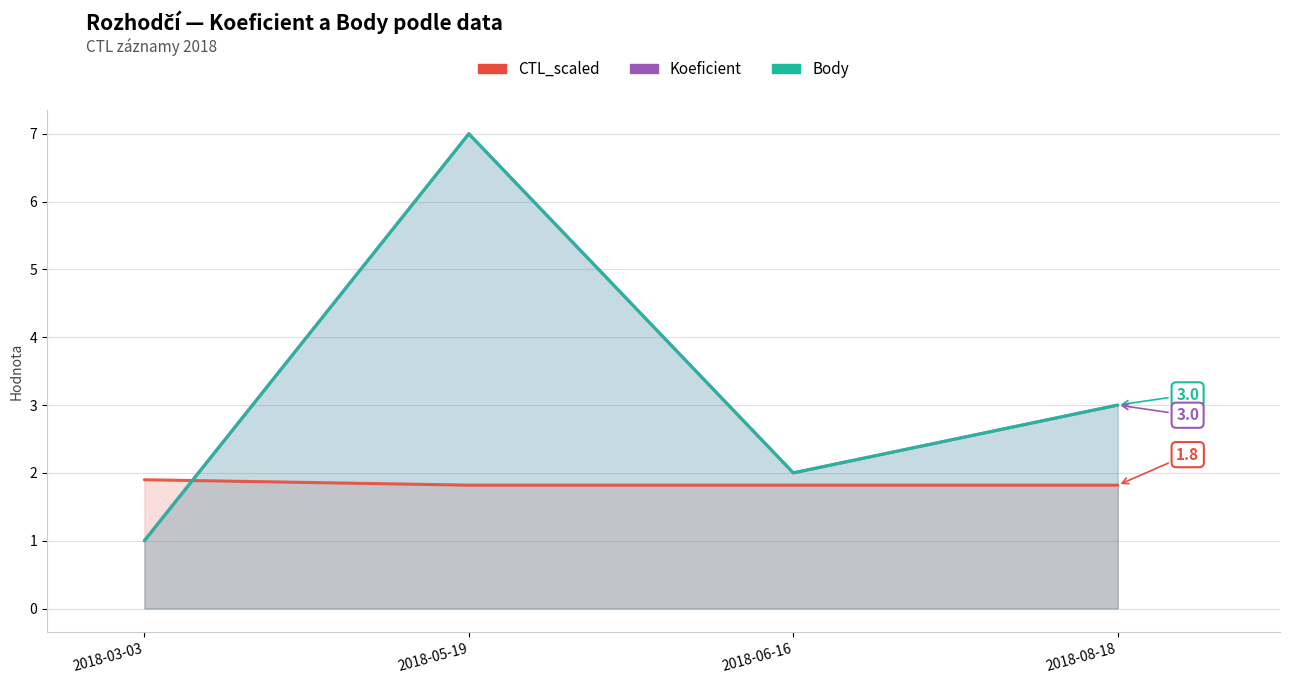

True or false: Koeficient and Body cross at least once.

False